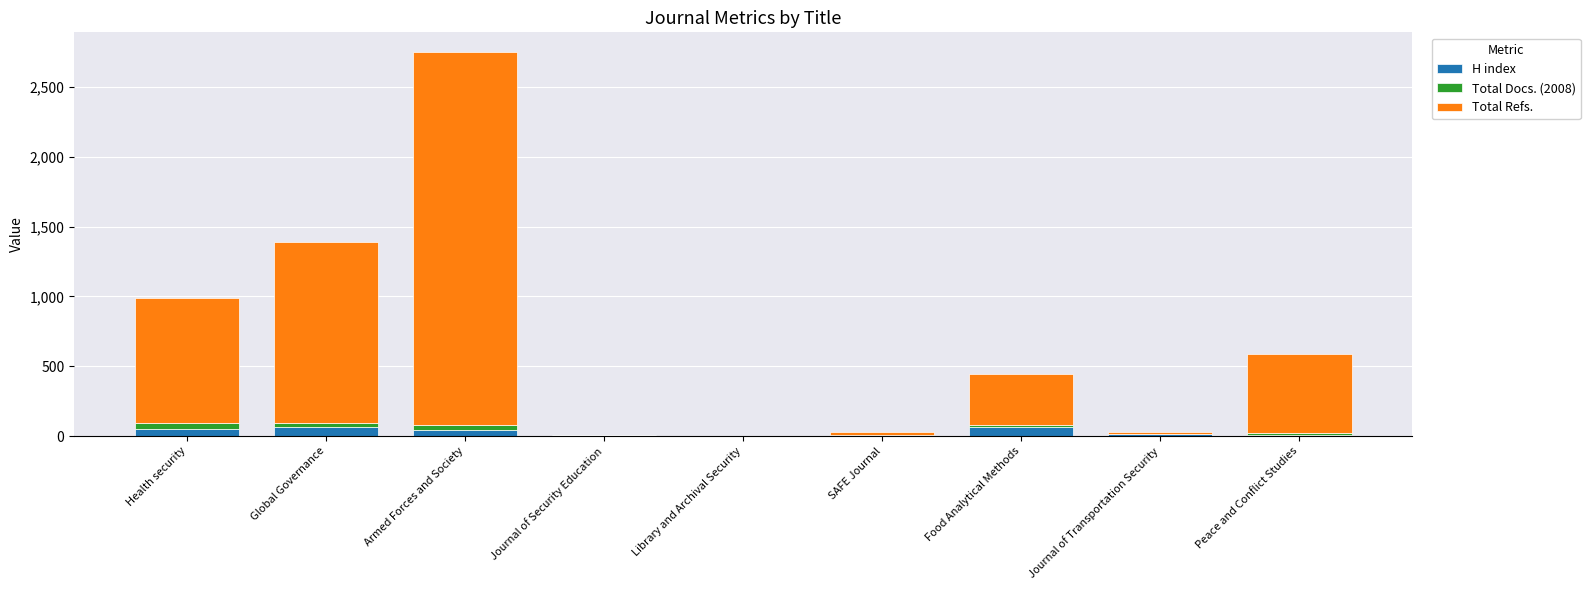

The H index series shows 66 at Food Analytical Methods. True or false?

True